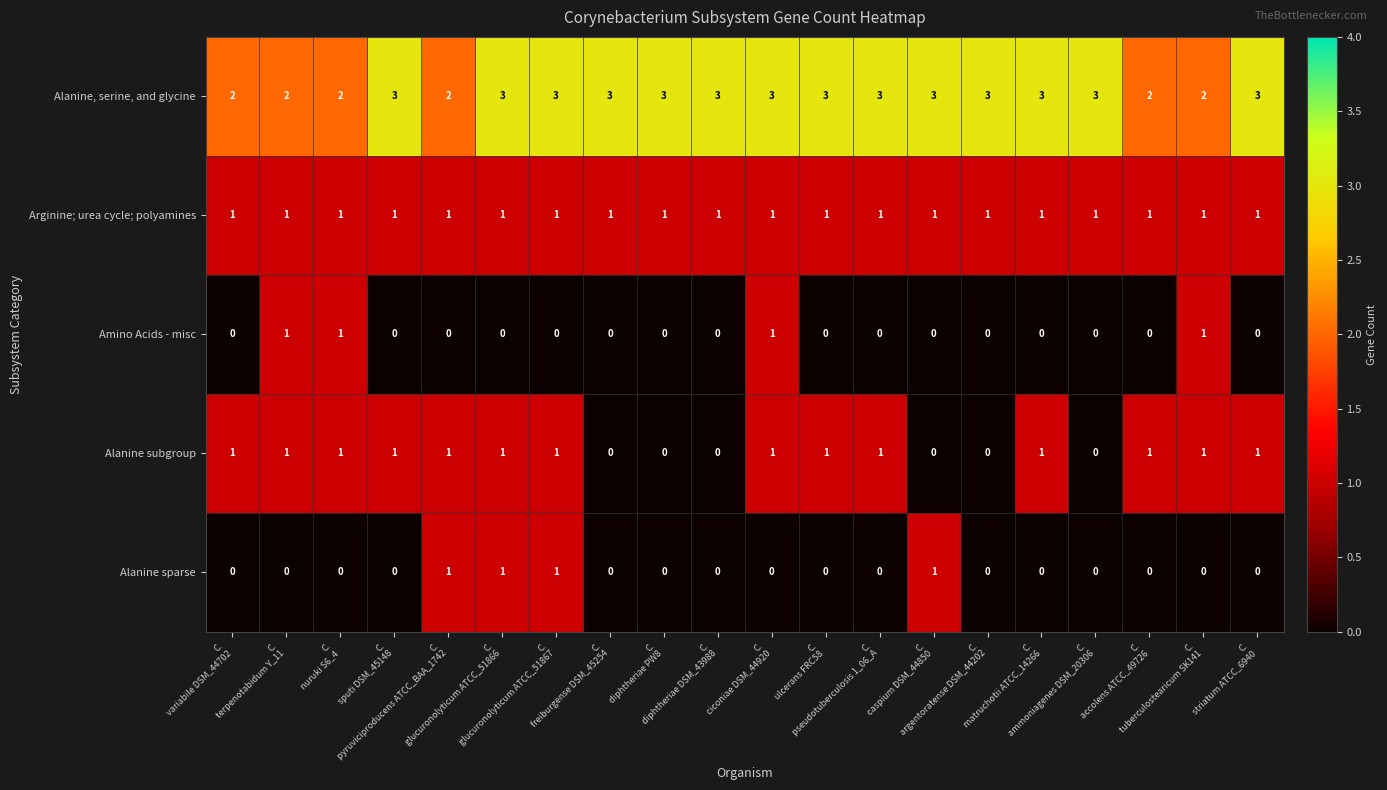

Which series has the largest total across all categories?

Alanine, serine, and glycine